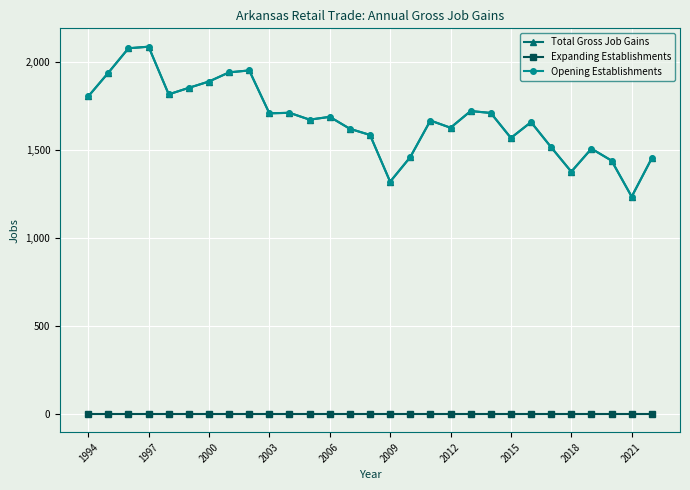

Does the chart have visible grid lines?

Yes